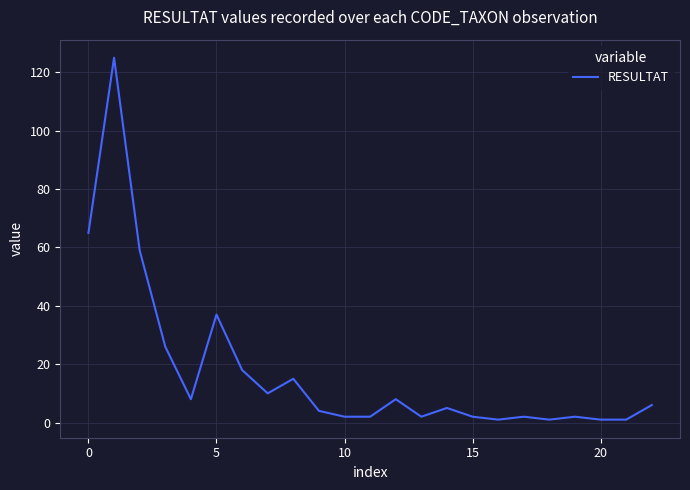

What is the difference between the maximum and minimum values?

124